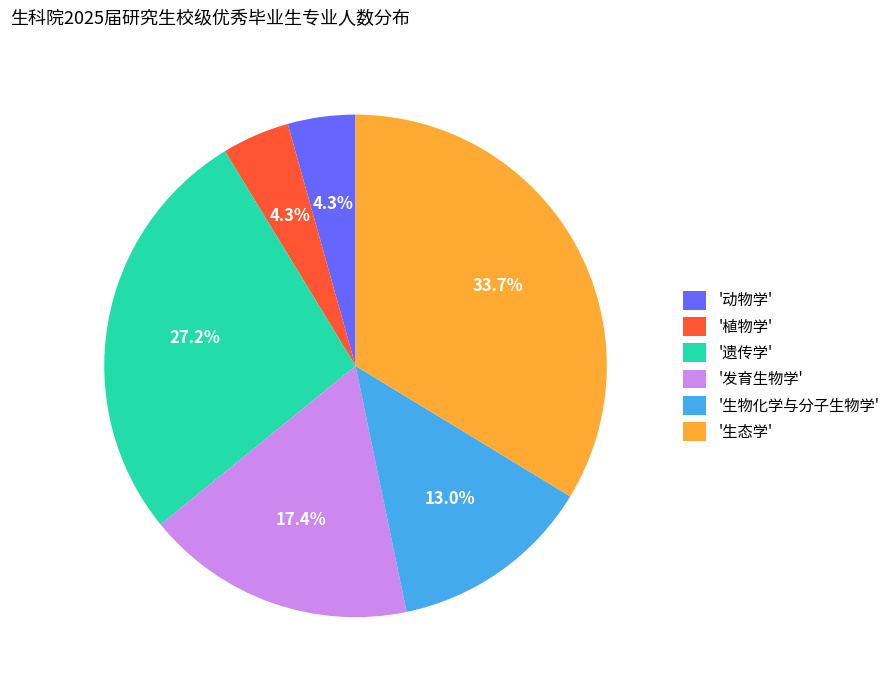

What is the largest slice in the pie chart?

'生态学'